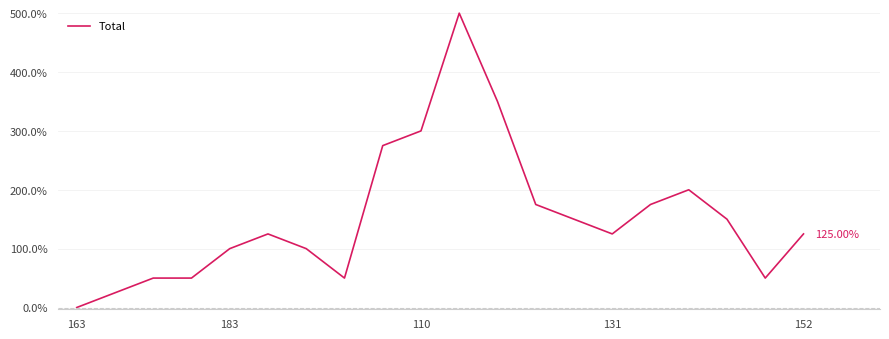

What is the difference between the maximum and minimum values?

500